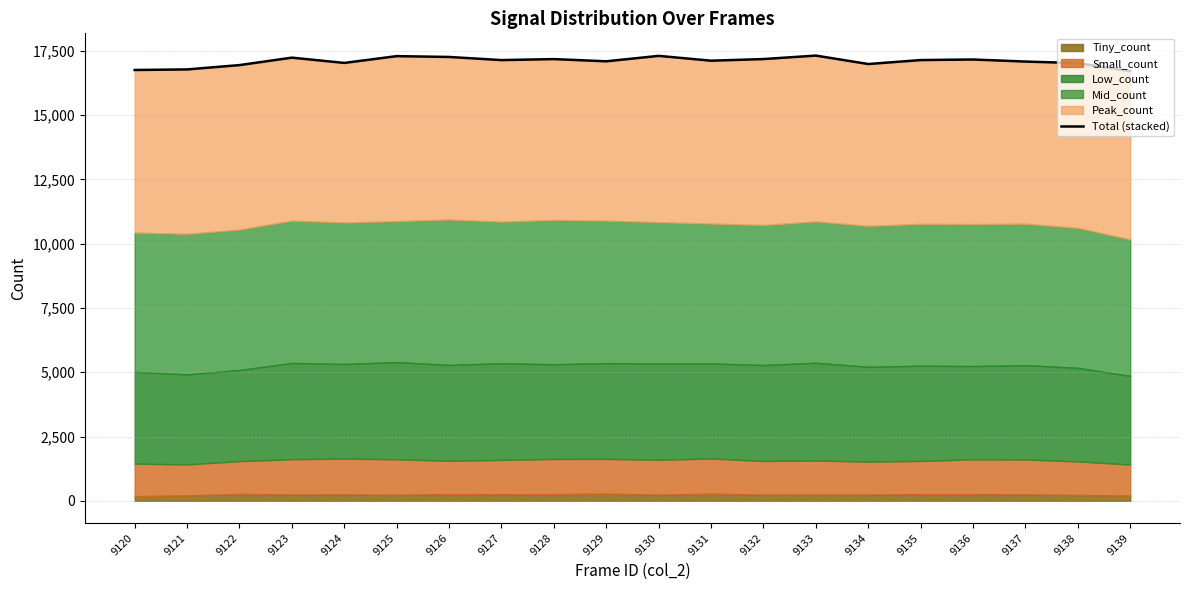

Where does the data first go above 17143?

9123